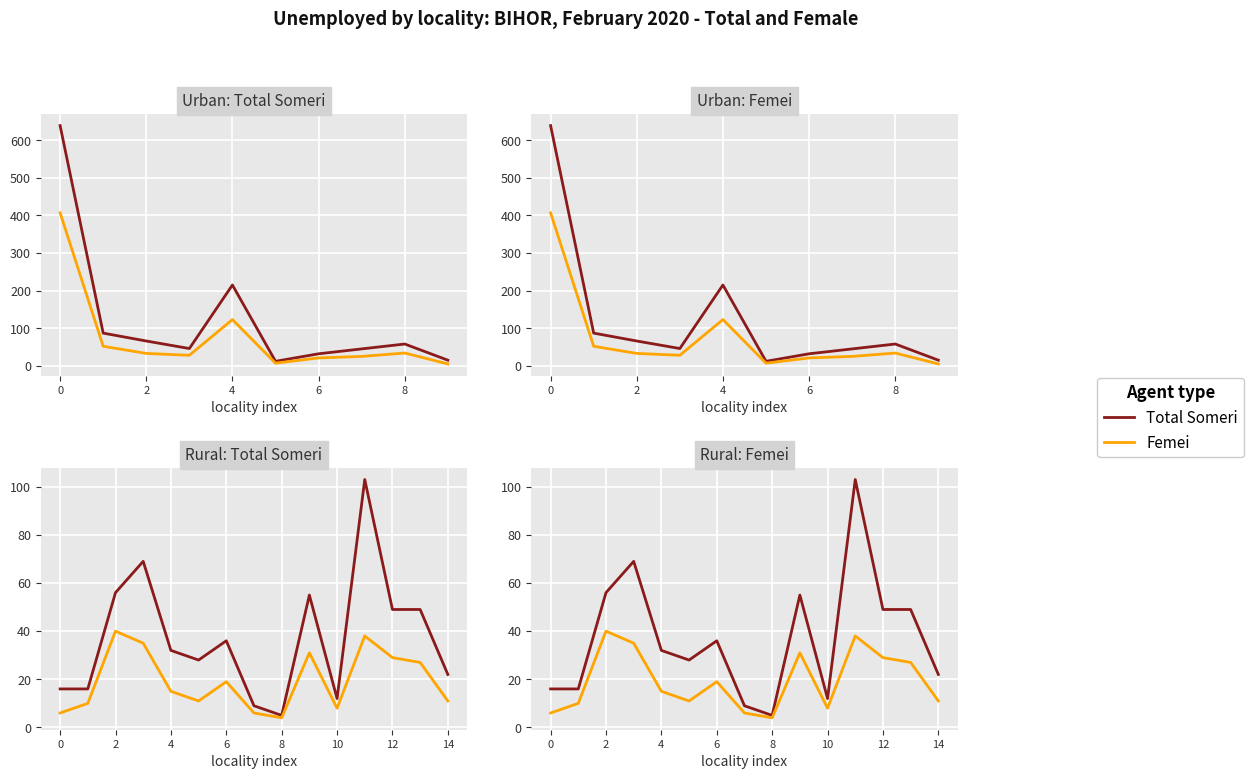

Where is the first local minimum for Femei?

5